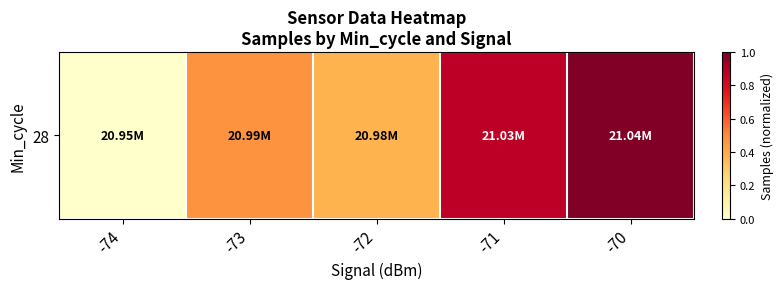

How many series are shown in this chart?

1